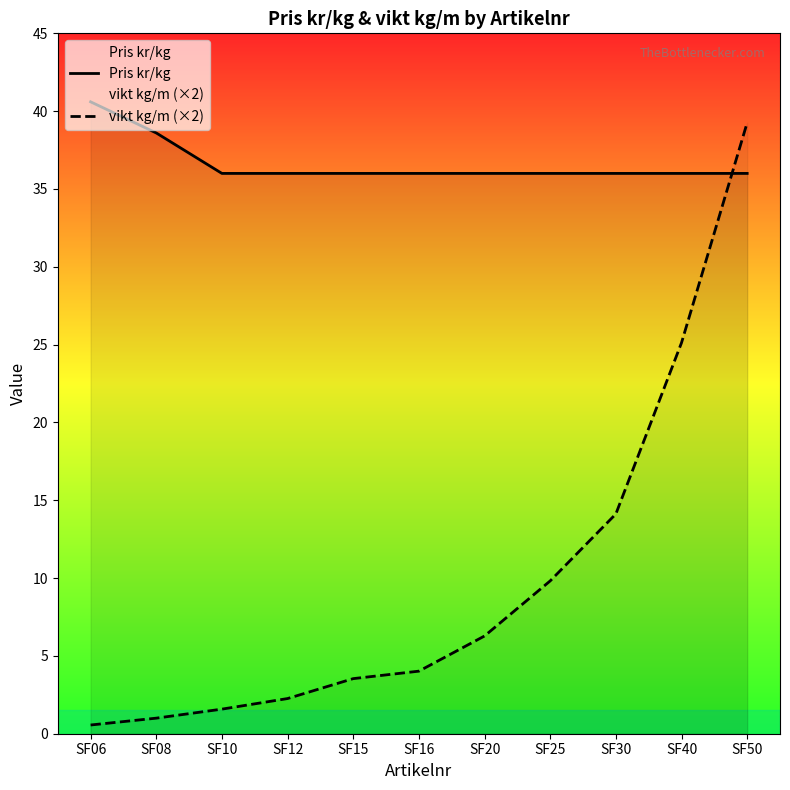

Where is Pris kr/kg nearest to the value 38?

SF08